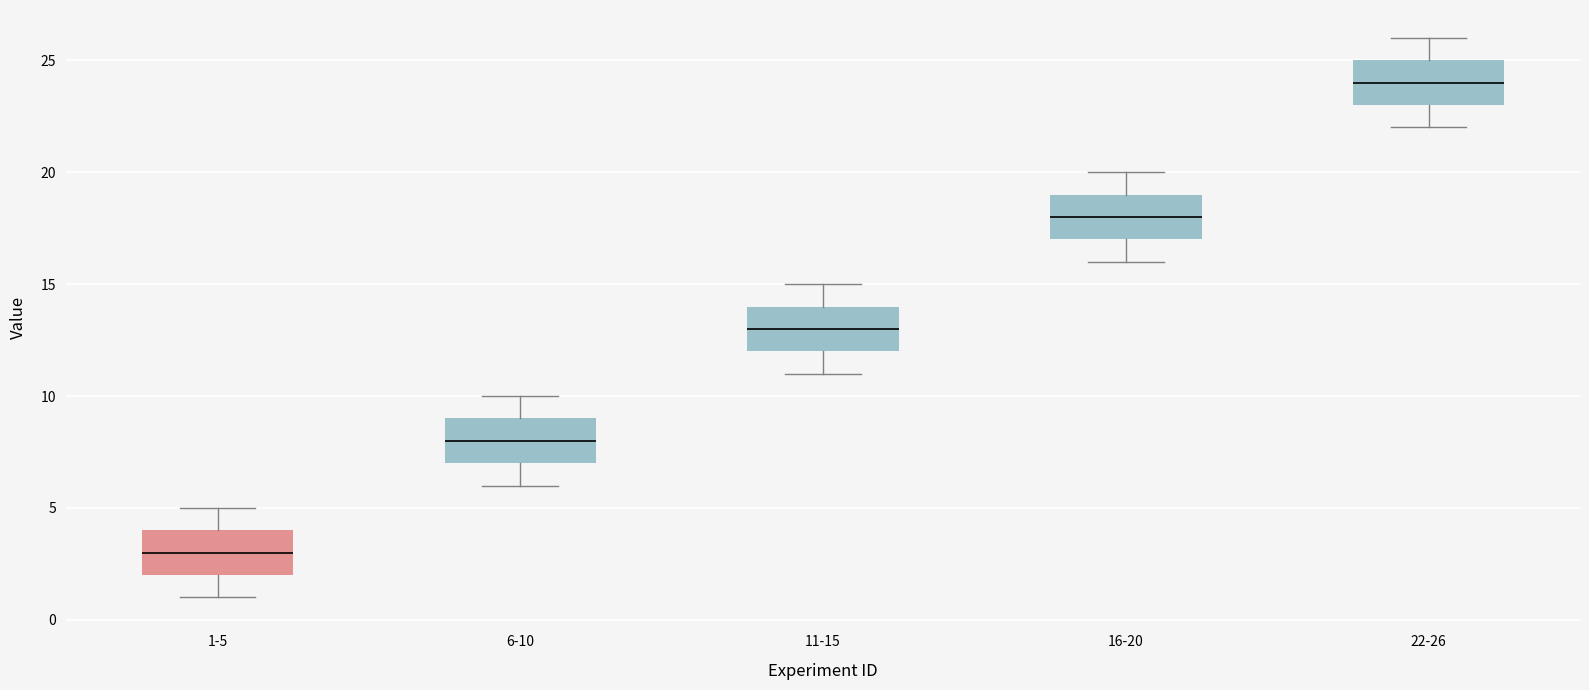

Which box's median line is the lowest?

1-5